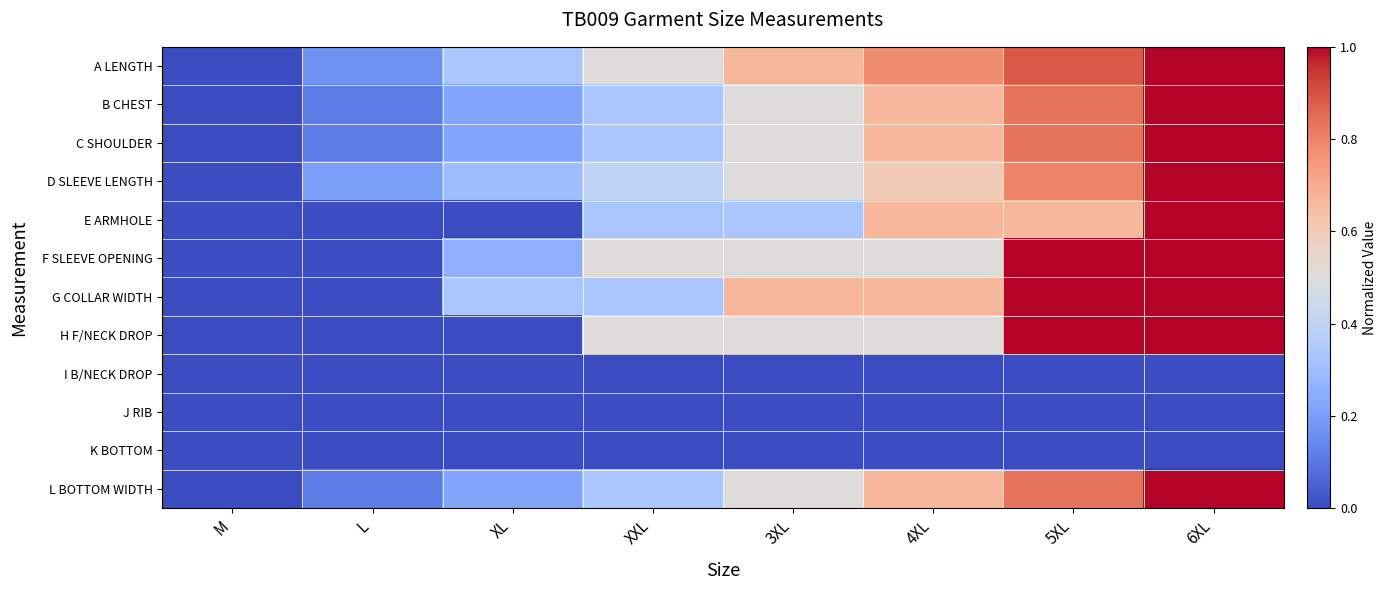

Reading right to left, extract all data points from this chart.

A LENGTH: 6XL=1.0	5XL=0.9	4XL=0.8	3XL=0.7	XXL=0.5	XL=0.3	L=0.2	M=0.0
B CHEST: 6XL=1.0	5XL=0.8	4XL=0.7	3XL=0.5	XXL=0.3	XL=0.2	L=0.1	M=0.0
C SHOULDER: 6XL=1.0	5XL=0.8	4XL=0.7	3XL=0.5	XXL=0.3	XL=0.2	L=0.1	M=0.0
D SLEEVE LENGTH: 6XL=1.0	5XL=0.8	4XL=0.6	3XL=0.5	XXL=0.4	XL=0.3	L=0.2	M=0.0
E ARMHOLE: 6XL=1.0	5XL=0.7	4XL=0.7	3XL=0.3	XXL=0.3	XL=0.0	L=0.0	M=0.0
F SLEEVE OPENING: 6XL=1.0	5XL=1.0	4XL=0.5	3XL=0.5	XXL=0.5	XL=0.2	L=0.0	M=0.0
G COLLAR WIDTH: 6XL=1.0	5XL=1.0	4XL=0.7	3XL=0.7	XXL=0.3	XL=0.3	L=0.0	M=0.0
H F/NECK DROP: 6XL=1.0	5XL=1.0	4XL=0.5	3XL=0.5	XXL=0.5	XL=0.0	L=0.0	M=0.0
I B/NECK DROP: 6XL=0.0	5XL=0.0	4XL=0.0	3XL=0.0	XXL=0.0	XL=0.0	L=0.0	M=0.0
J RIB: 6XL=0.0	5XL=0.0	4XL=0.0	3XL=0.0	XXL=0.0	XL=0.0	L=0.0	M=0.0
K BOTTOM: 6XL=0.0	5XL=0.0	4XL=0.0	3XL=0.0	XXL=0.0	XL=0.0	L=0.0	M=0.0
L BOTTOM WIDTH: 6XL=1.0	5XL=0.8	4XL=0.7	3XL=0.5	XXL=0.3	XL=0.2	L=0.1	M=0.0